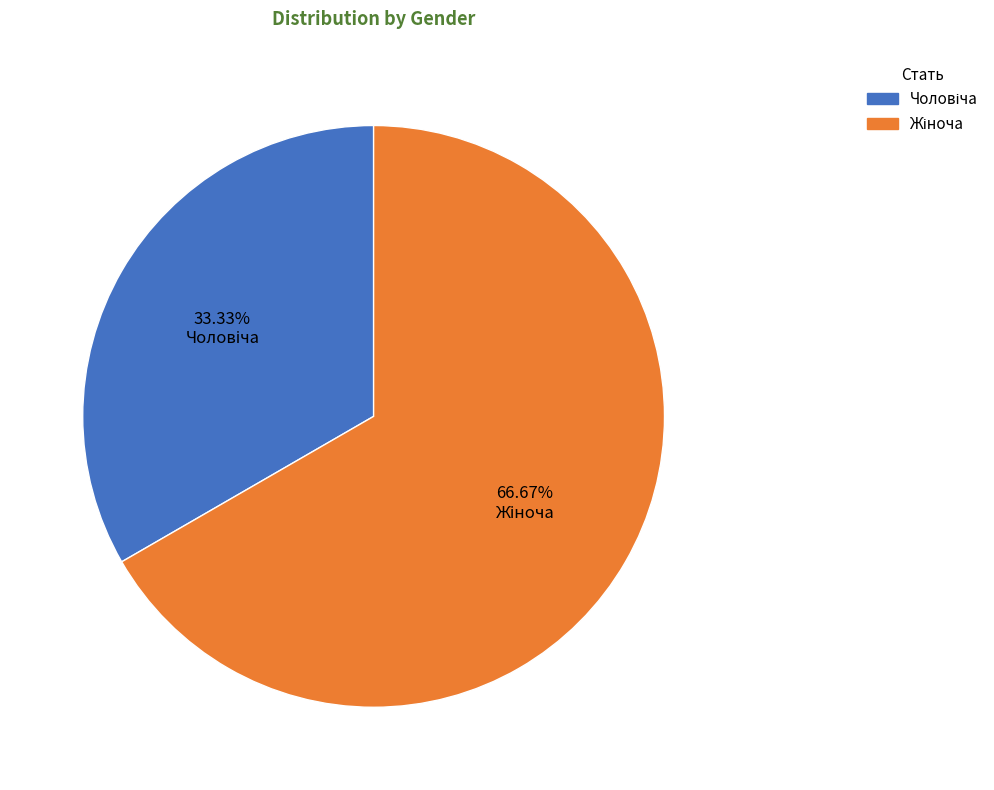

Is there a majority slice in this chart?

Yes